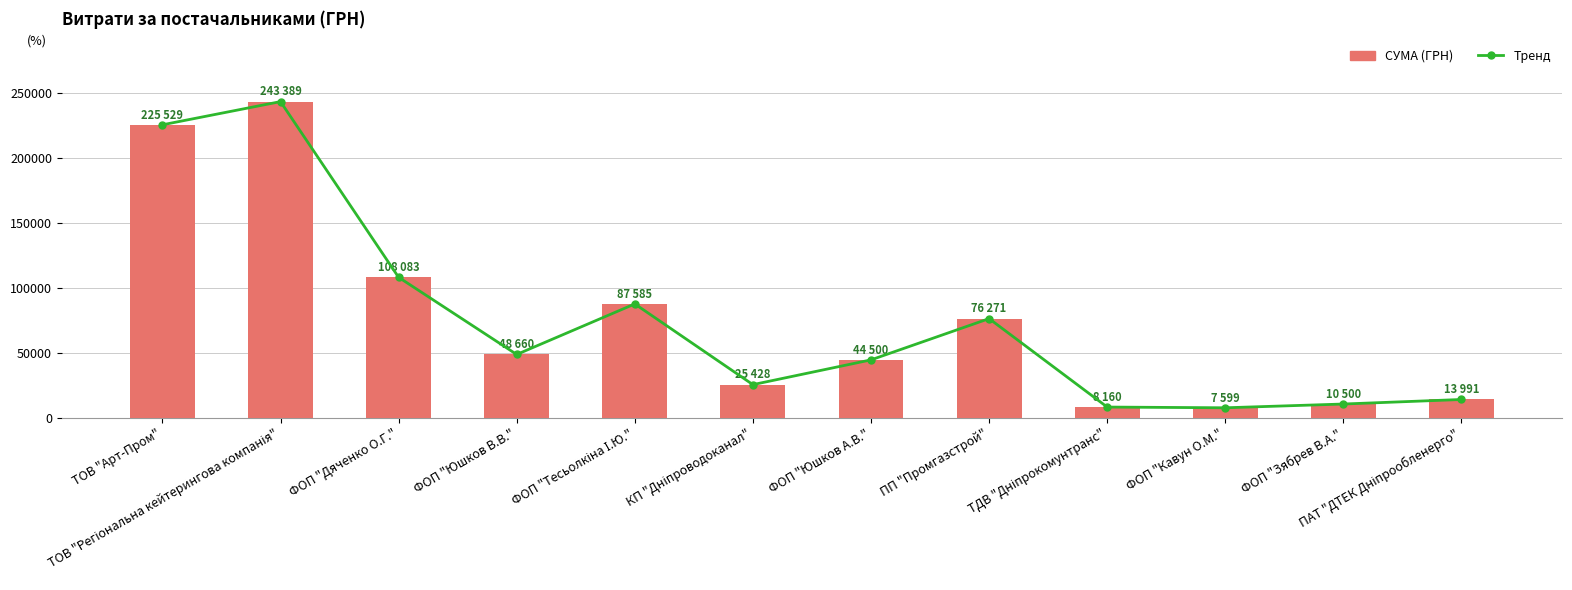

What is the label of the 4th bar from the left?

ФОП "Юшков В.В."